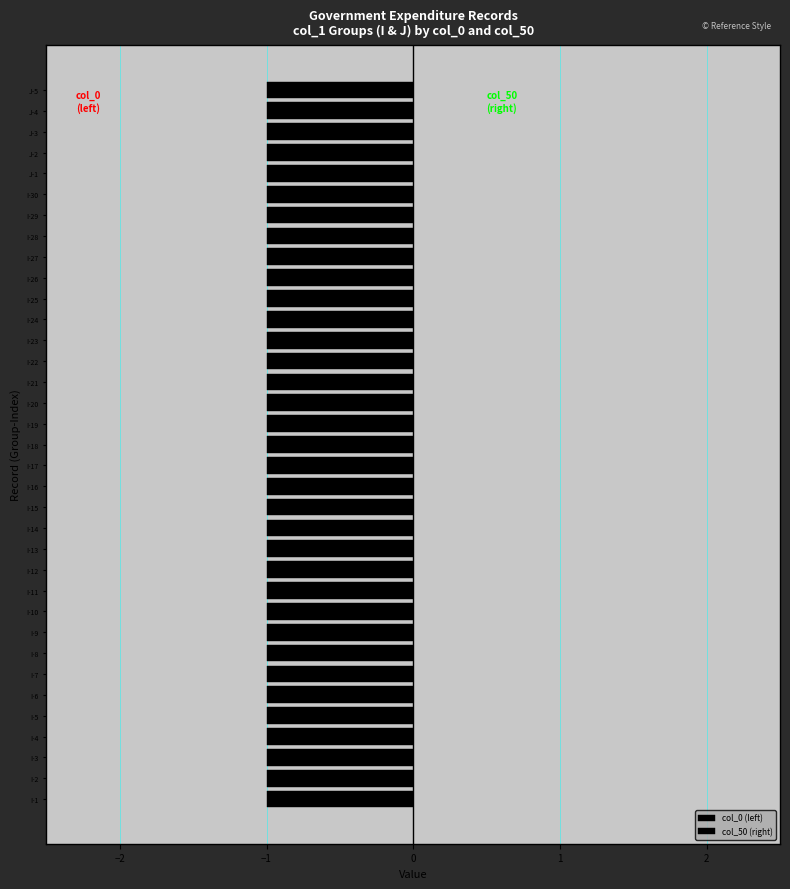

Is the value of col_50 (right) at I-3 greater than the value of col_0 (left) at I-5?

No